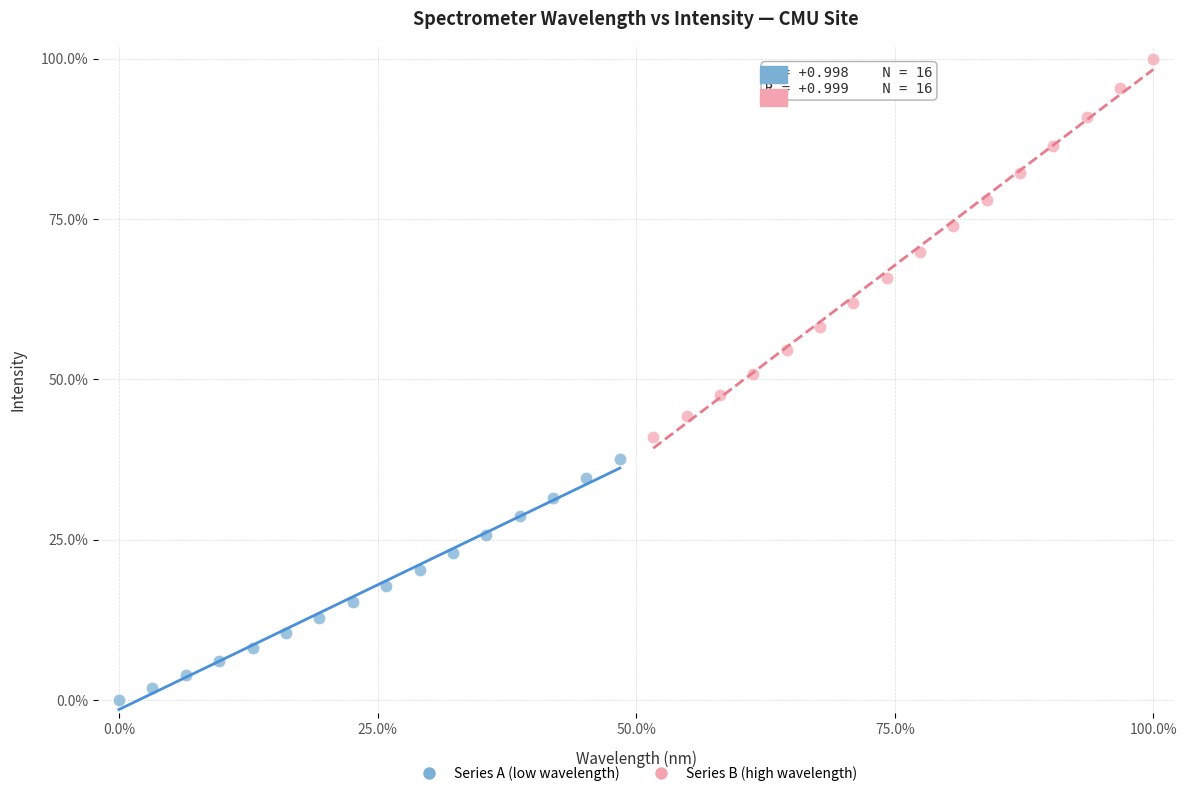

What are all the series names shown in the legend?

Series A (low wavelength), Series B (high wavelength)